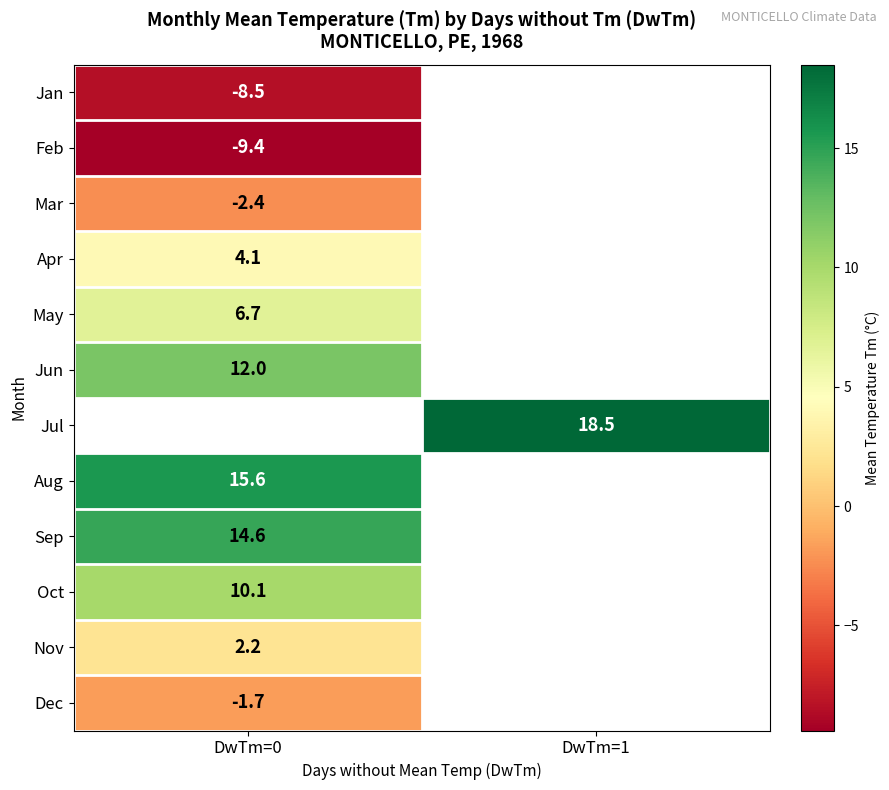

The value of Dec at DwTm=0 is -1.7. True or false?

True